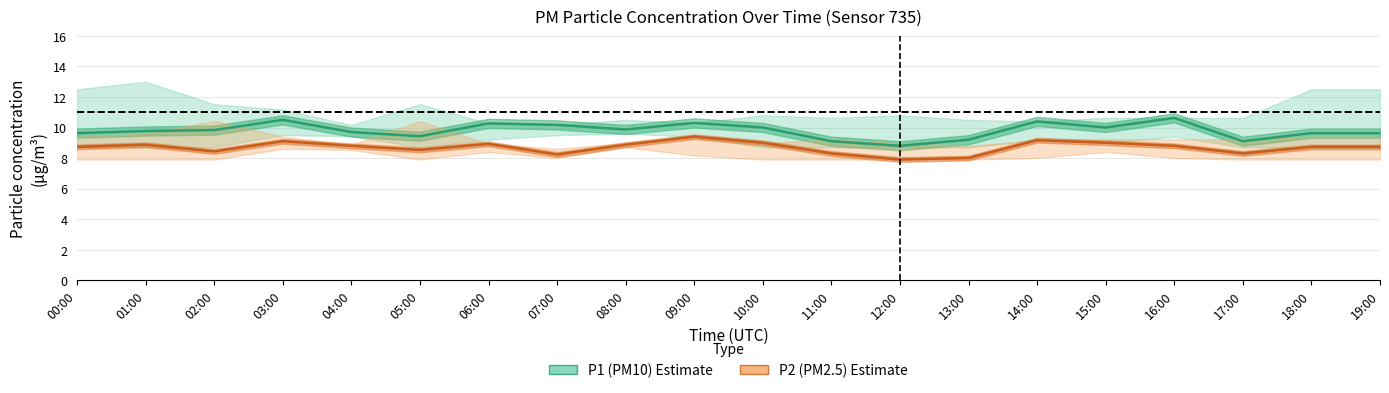

True or false: P2 (PM2.5) and P1 (PM10) intersect in this chart.

False